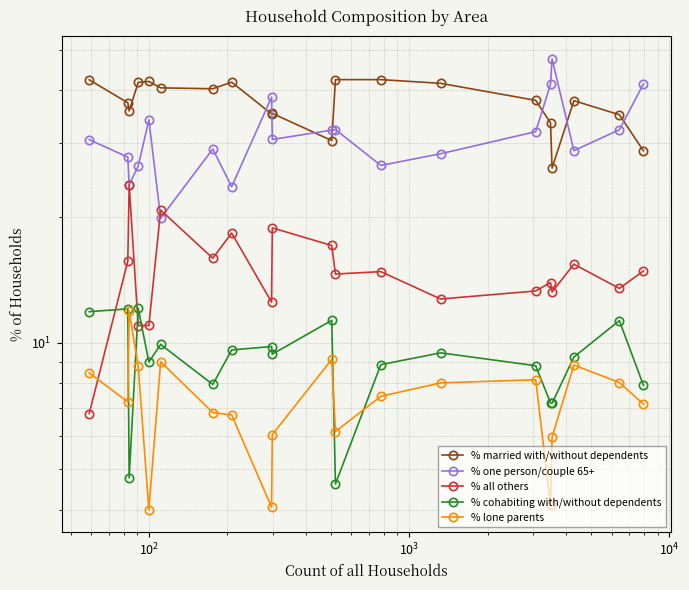

True or false: % lone parents and % married with/without dependents cross at least once.

False